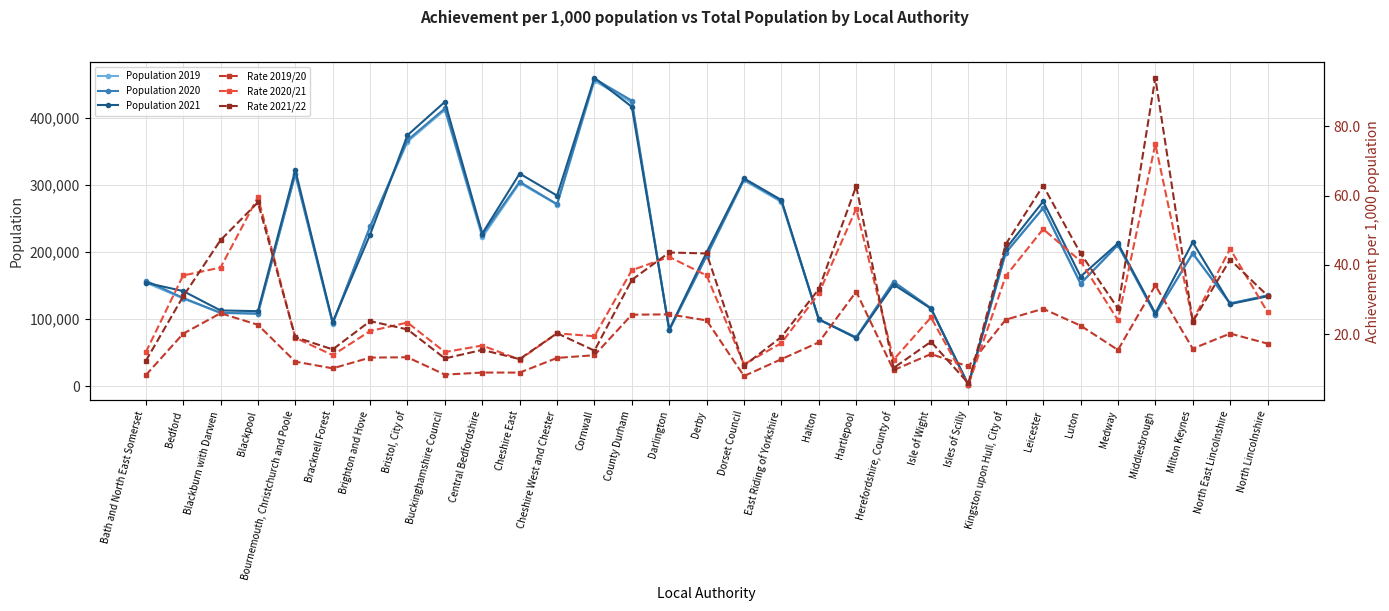

Where is Population 2019 nearest to the value 228494?

Central Bedfordshire